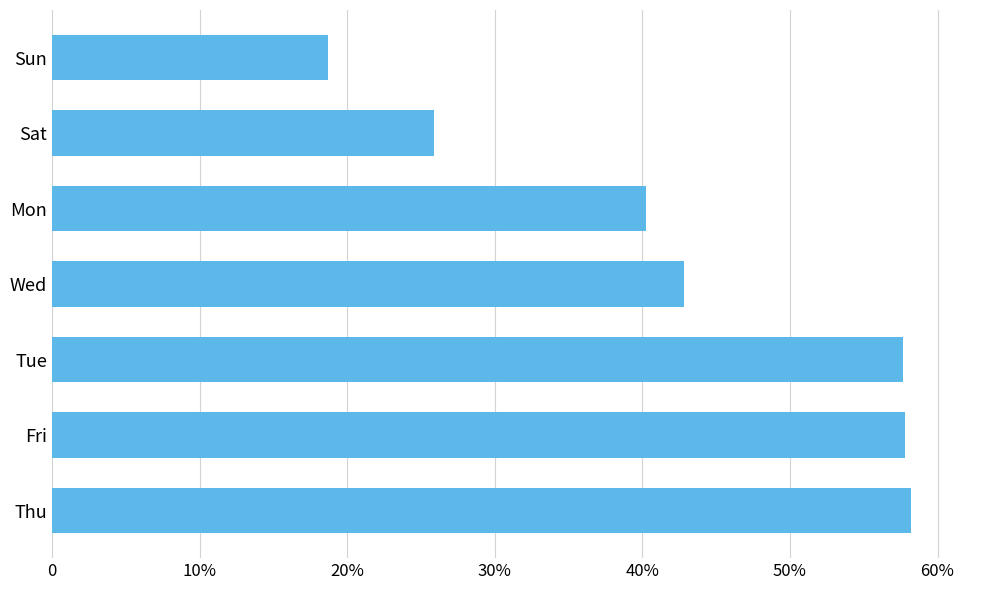

Are the bars horizontal?

Yes